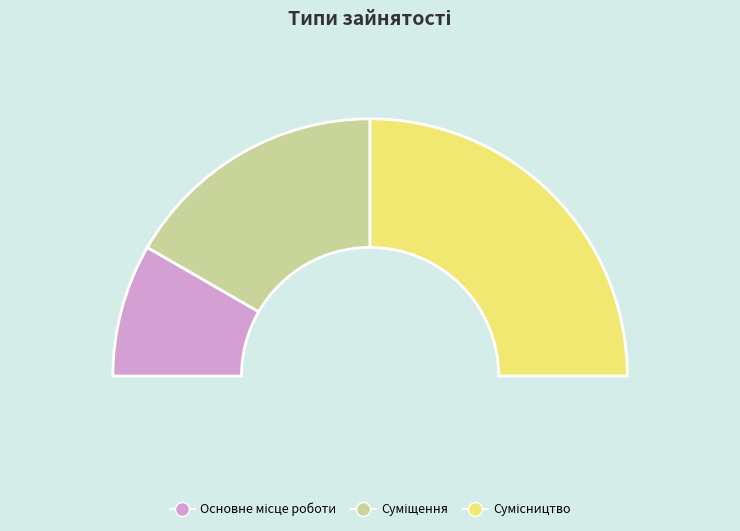

What is the largest slice in the pie chart?

Сумісництво